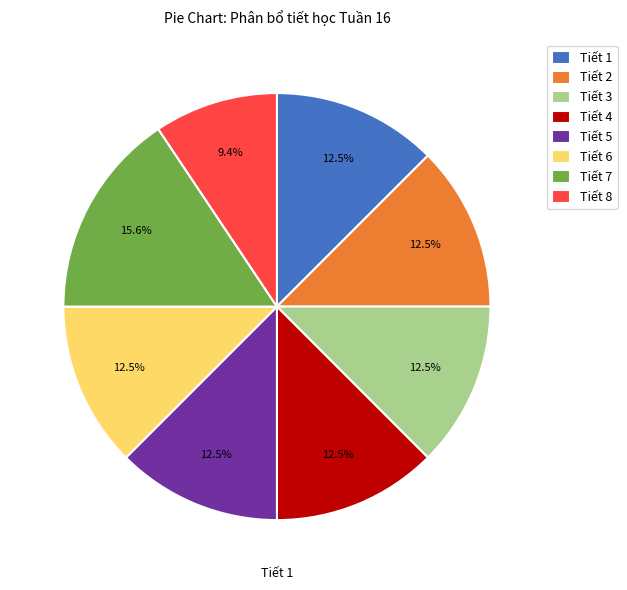

Combined, what portion of the pie is Tiết 2 and Tiết 7?

28.1%